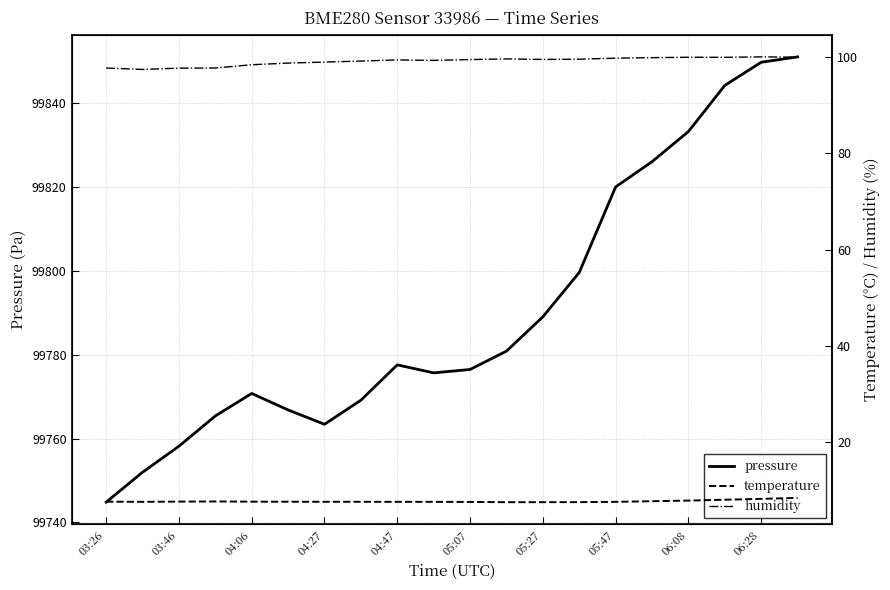

True or false: humidity has a value of 97.7 at 03:26.

True